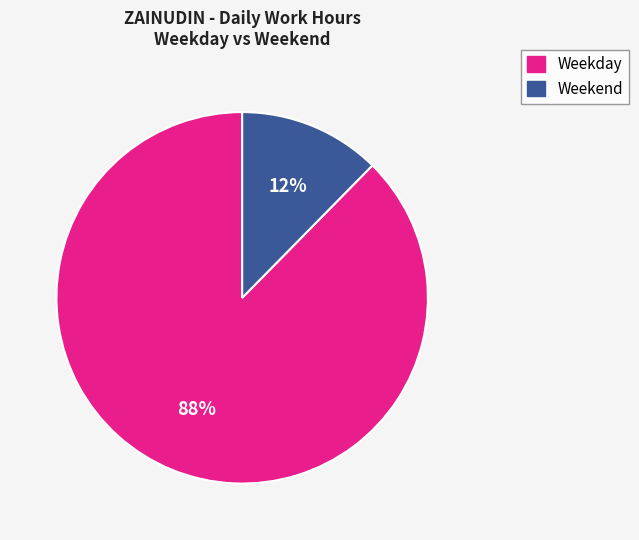

To the nearest percent, what is the average slice percentage?

50%